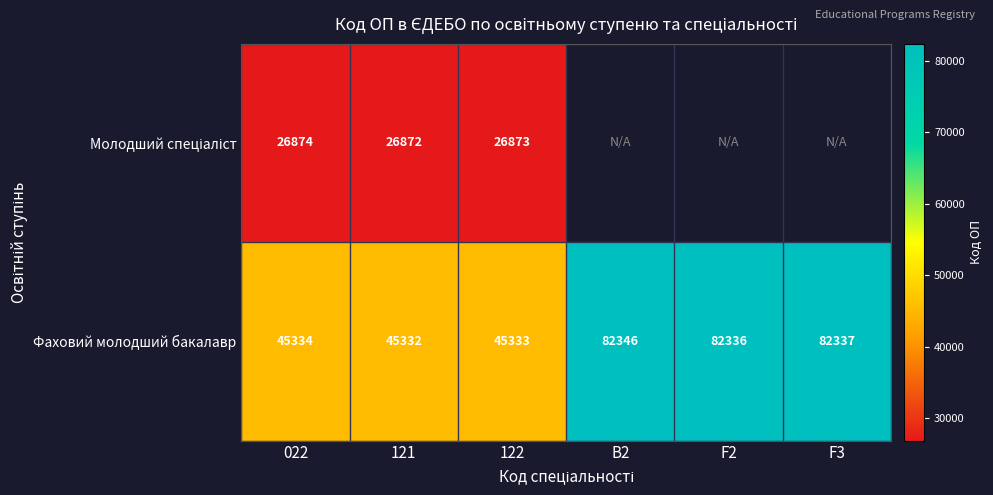

Which category has the highest value in the Фаховий молодший бакалавр series?

B2